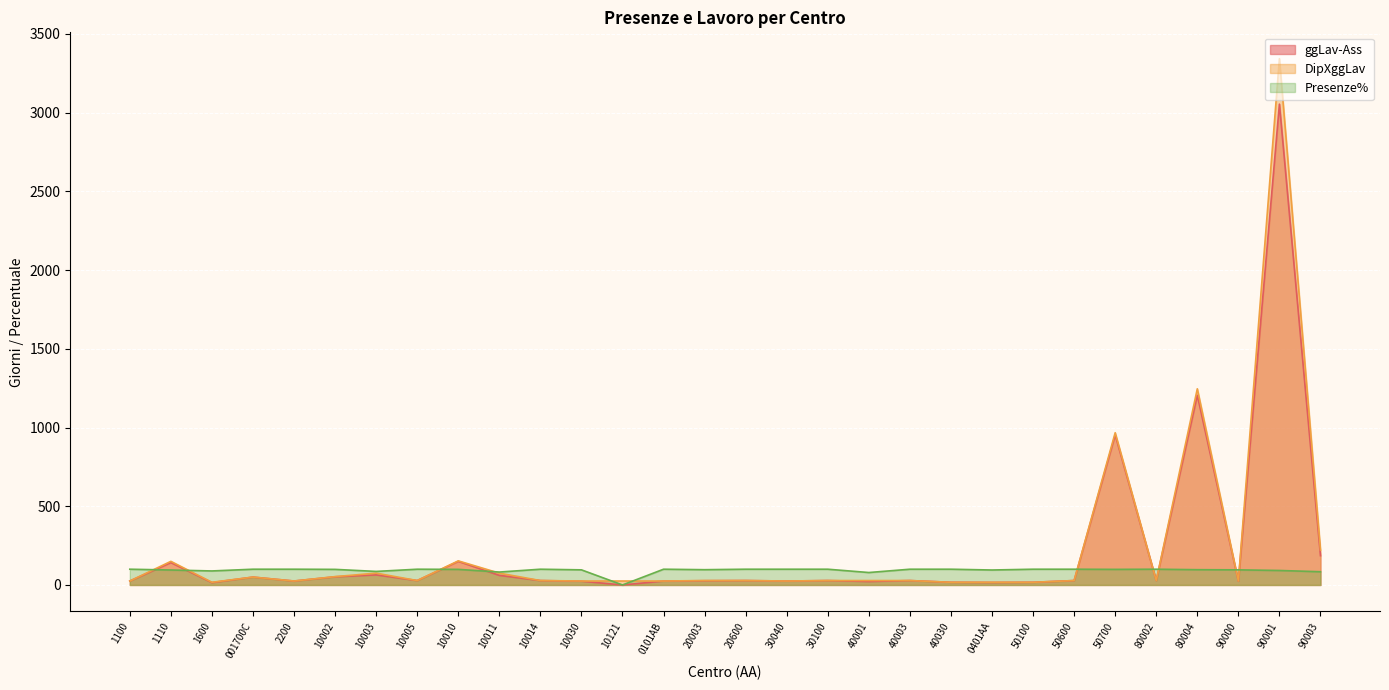

At 10005, list the series in order from largest to smallest.

Presenze%, ggLav-Ass, DipXggLav